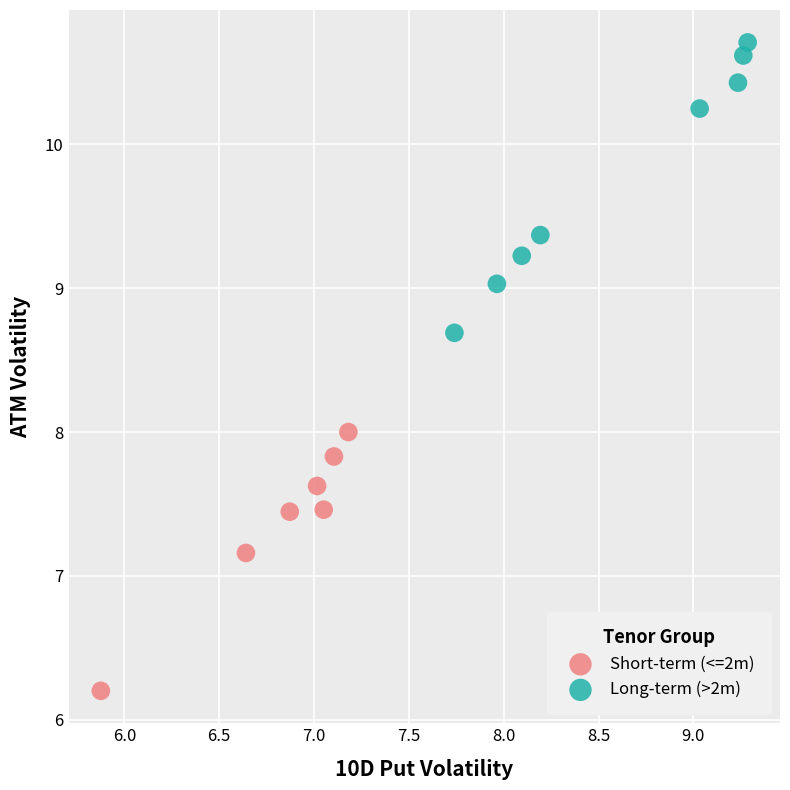

Which series contains the highest Y value?

Long-term (>2m)